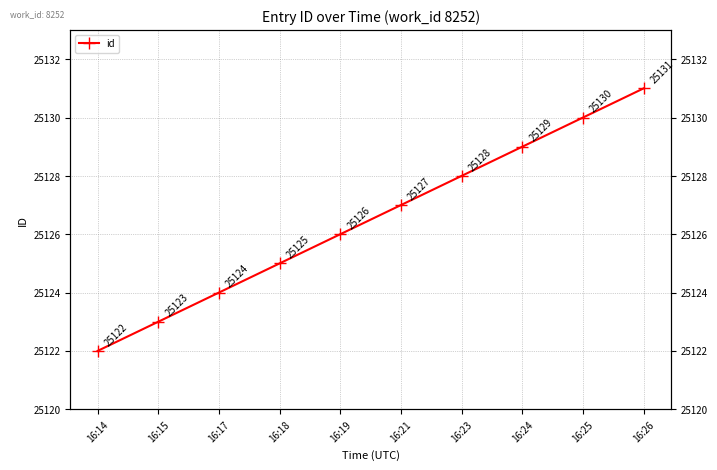

How many values are between 25124 and 25129?

6